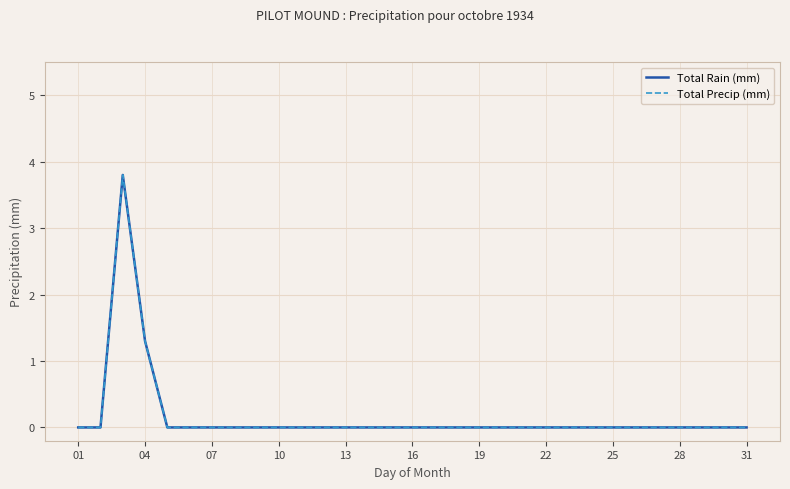

Does the chart have visible grid lines?

Yes